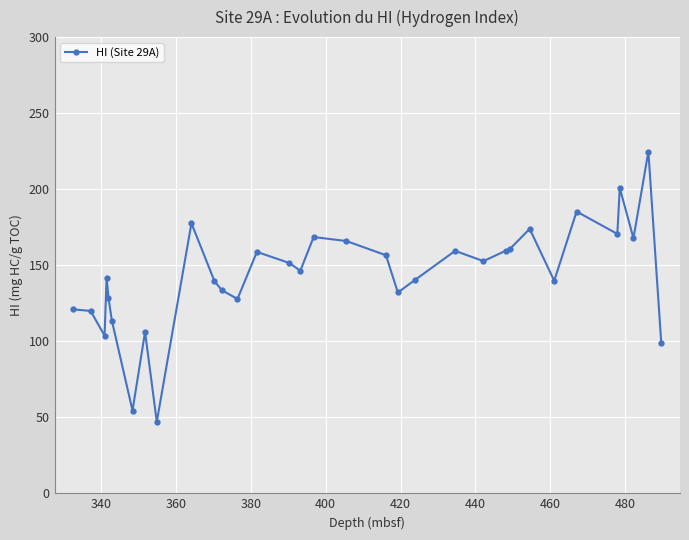

What is the sum of all values?

4727.9